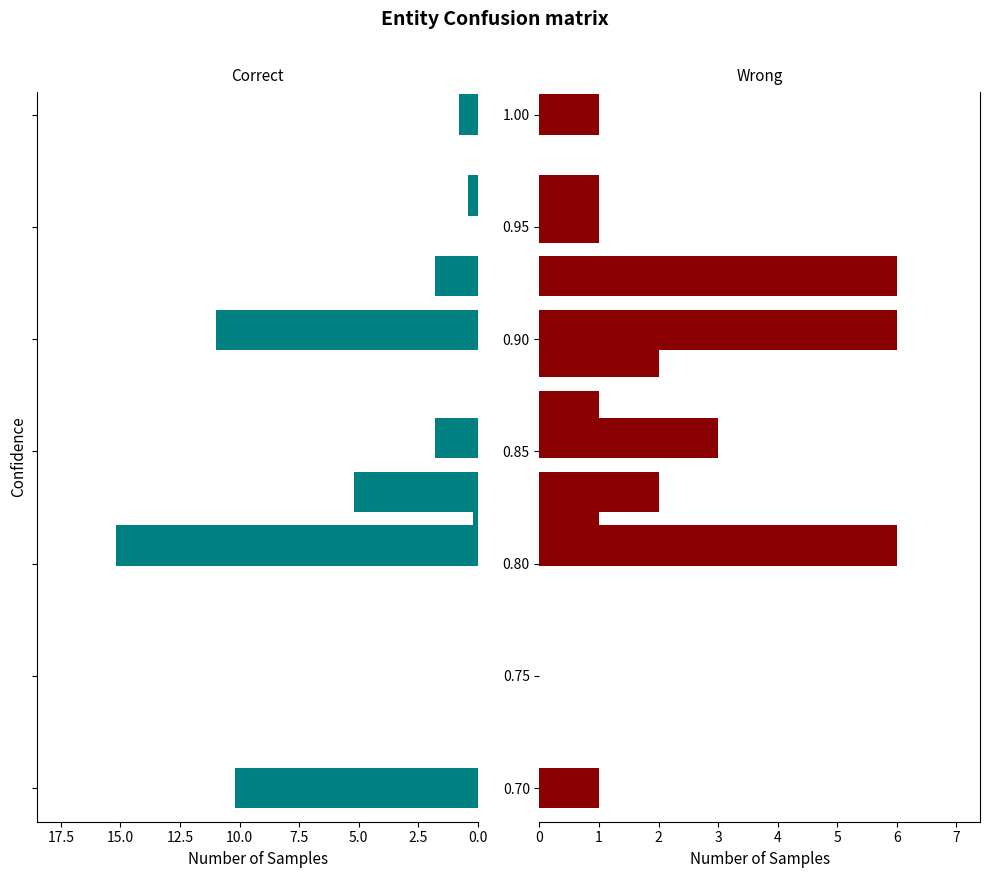

What position from the right is 1.00?

1